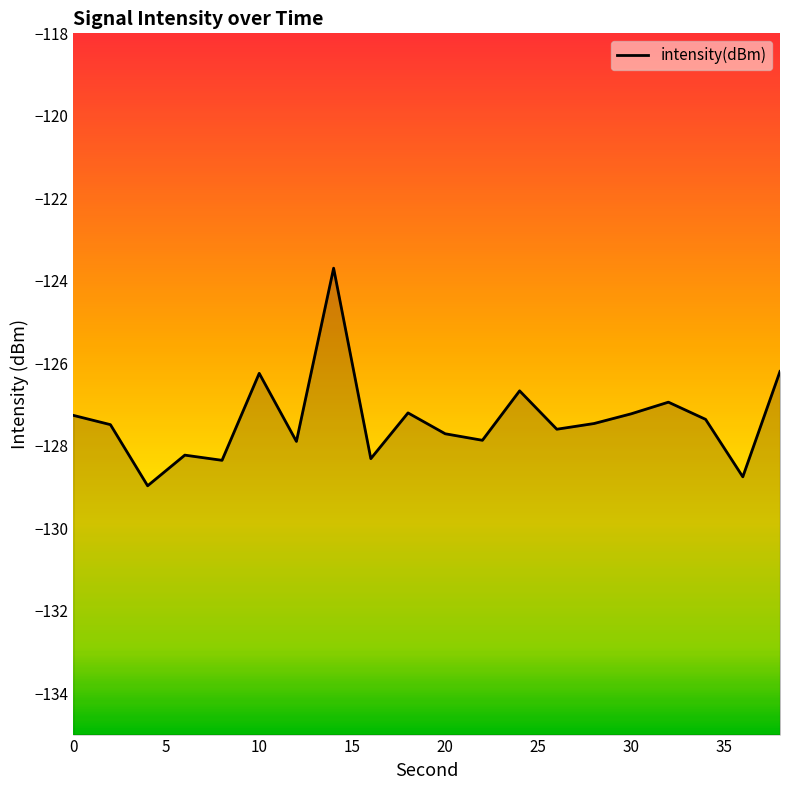

What is the average value?

-127.4